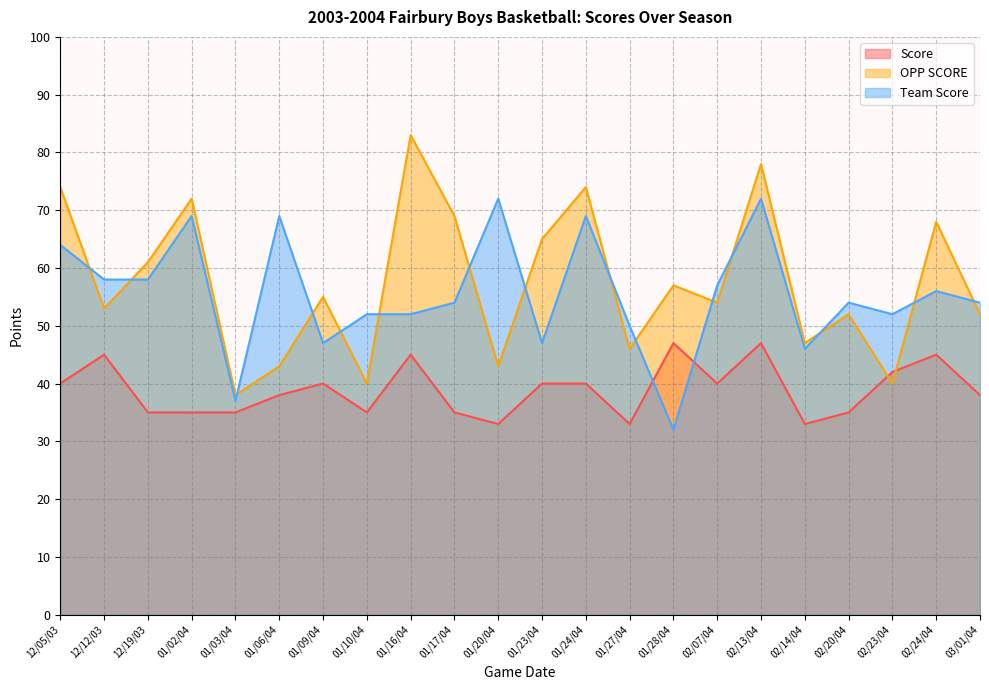

True or false: Score has more than 2 points higher than both neighbors.

True